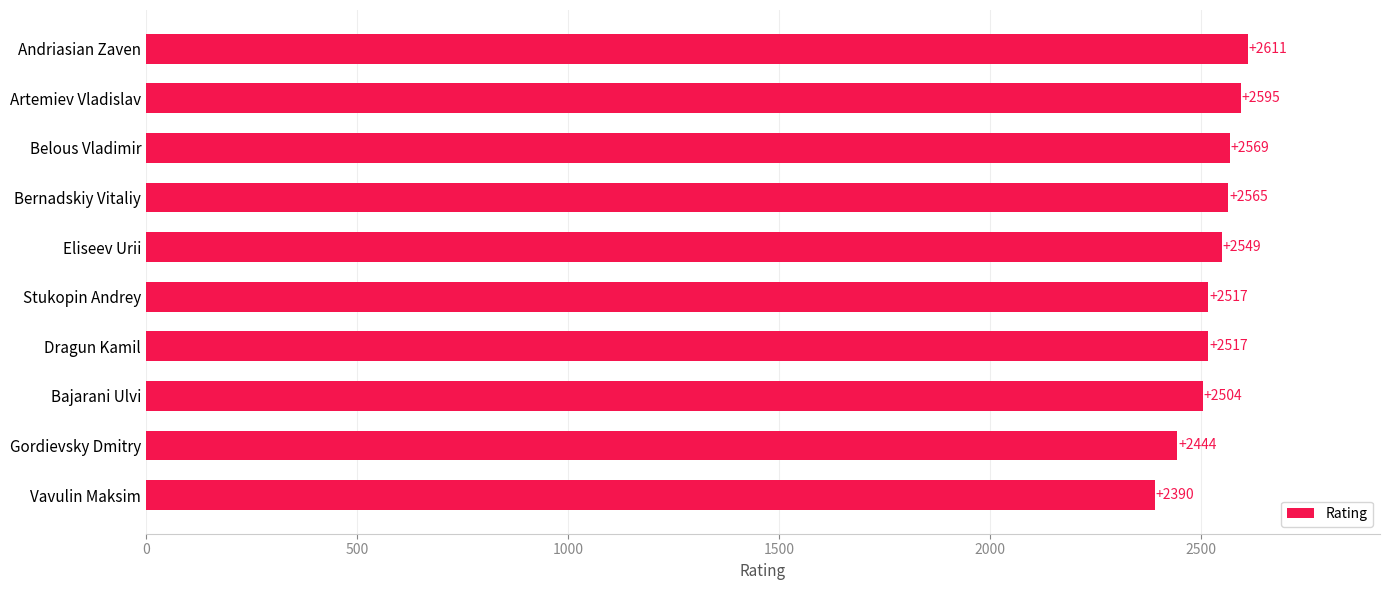

Where is the data nearest to the value 2500?

Bajarani Ulvi